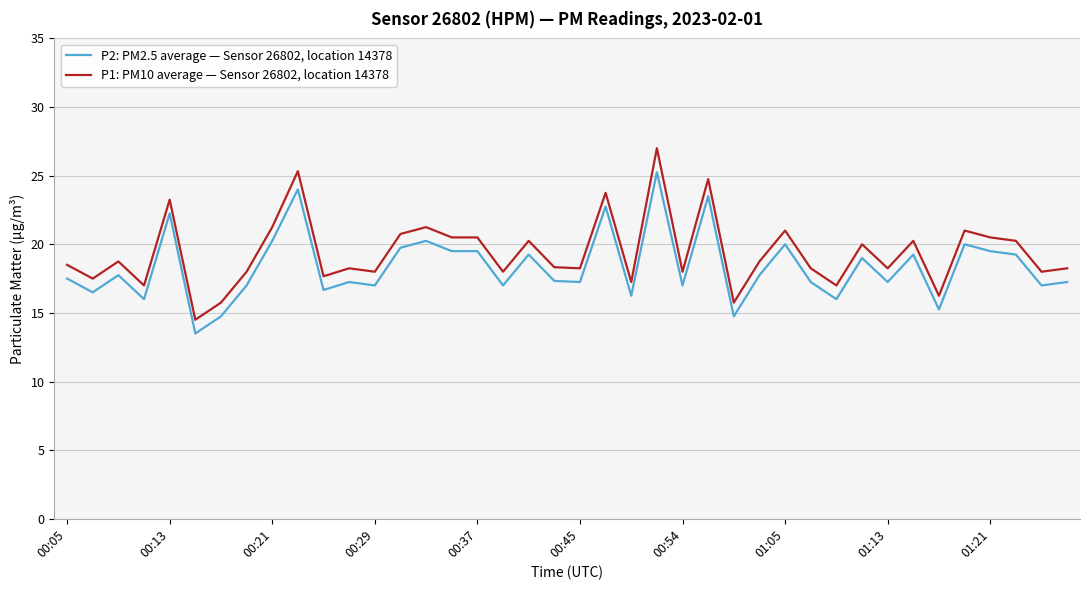

True or false: P1: PM10 average — Sensor 26802, location 14378 and P2: PM2.5 average — Sensor 26802, location 14378 cross at least once.

False